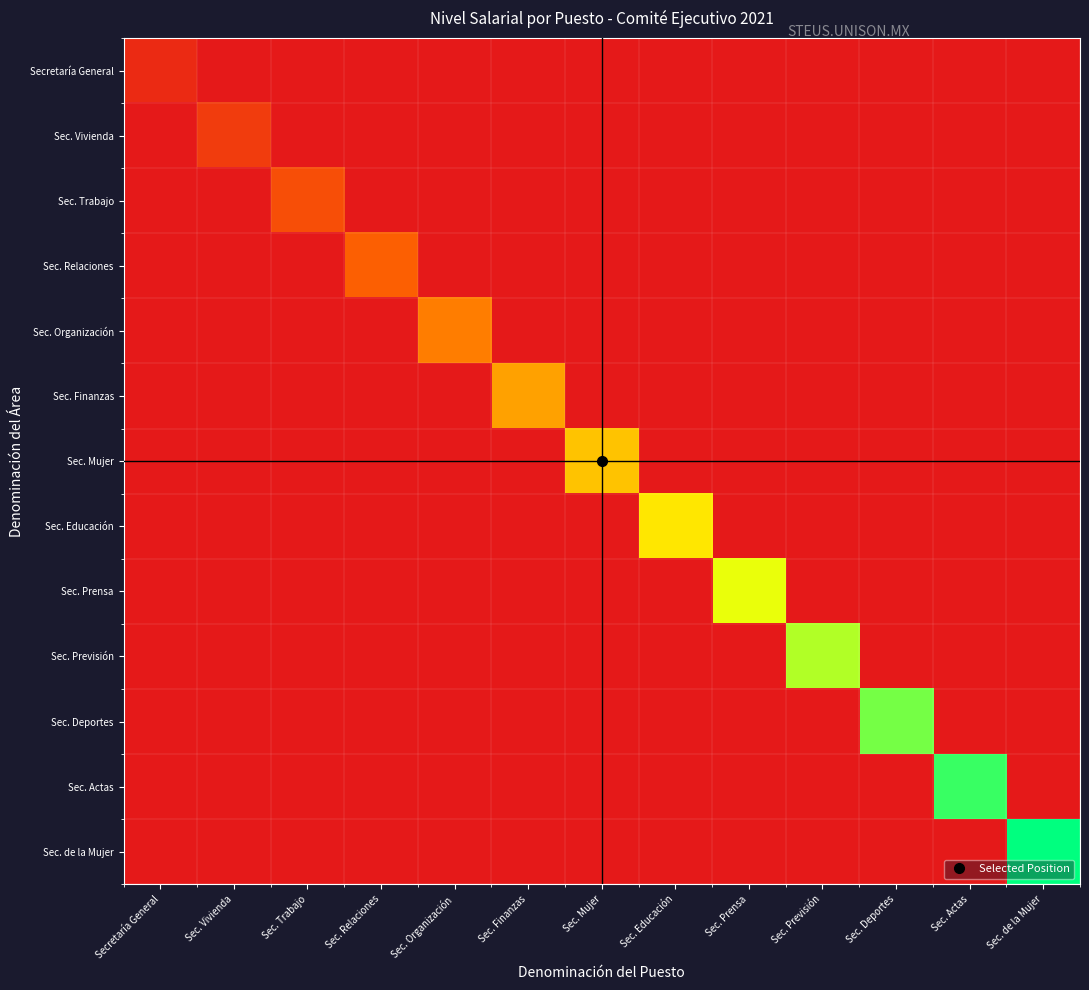

Which series changed the most between Sec. Relaciones and Sec. Mujer?

Sec. Mujer